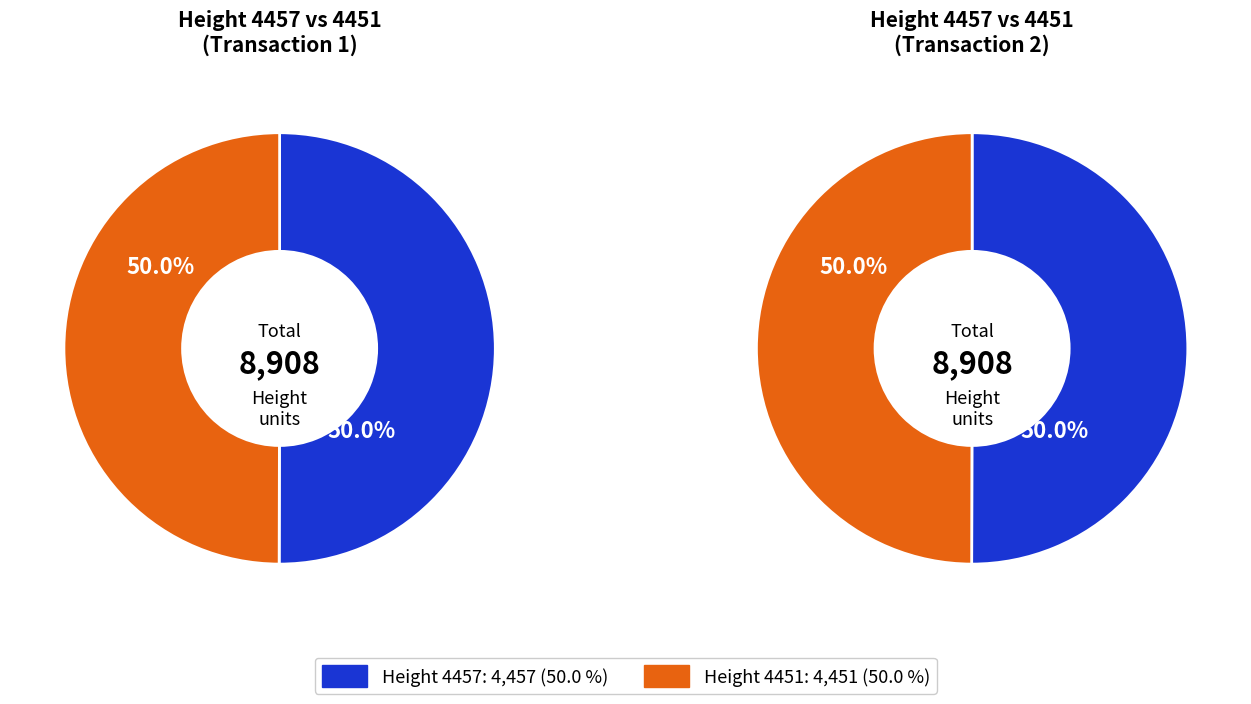

How much of the chart is everything except 4457?

50.0%